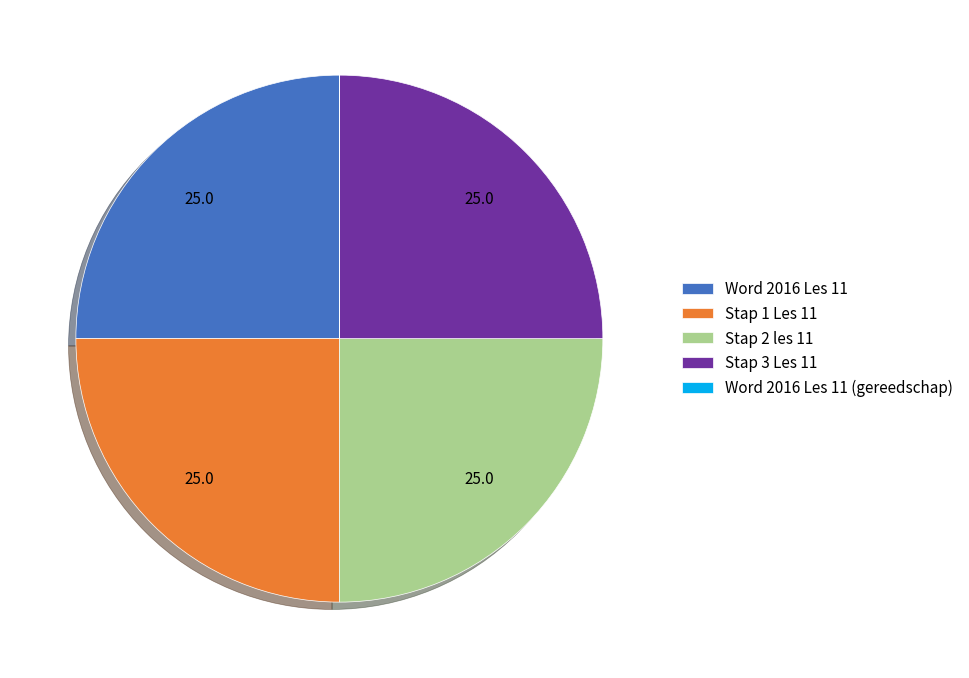

Approximately how many times larger is the value at Stap 1 Les 11 compared to Stap 3 Les 11?

1.0